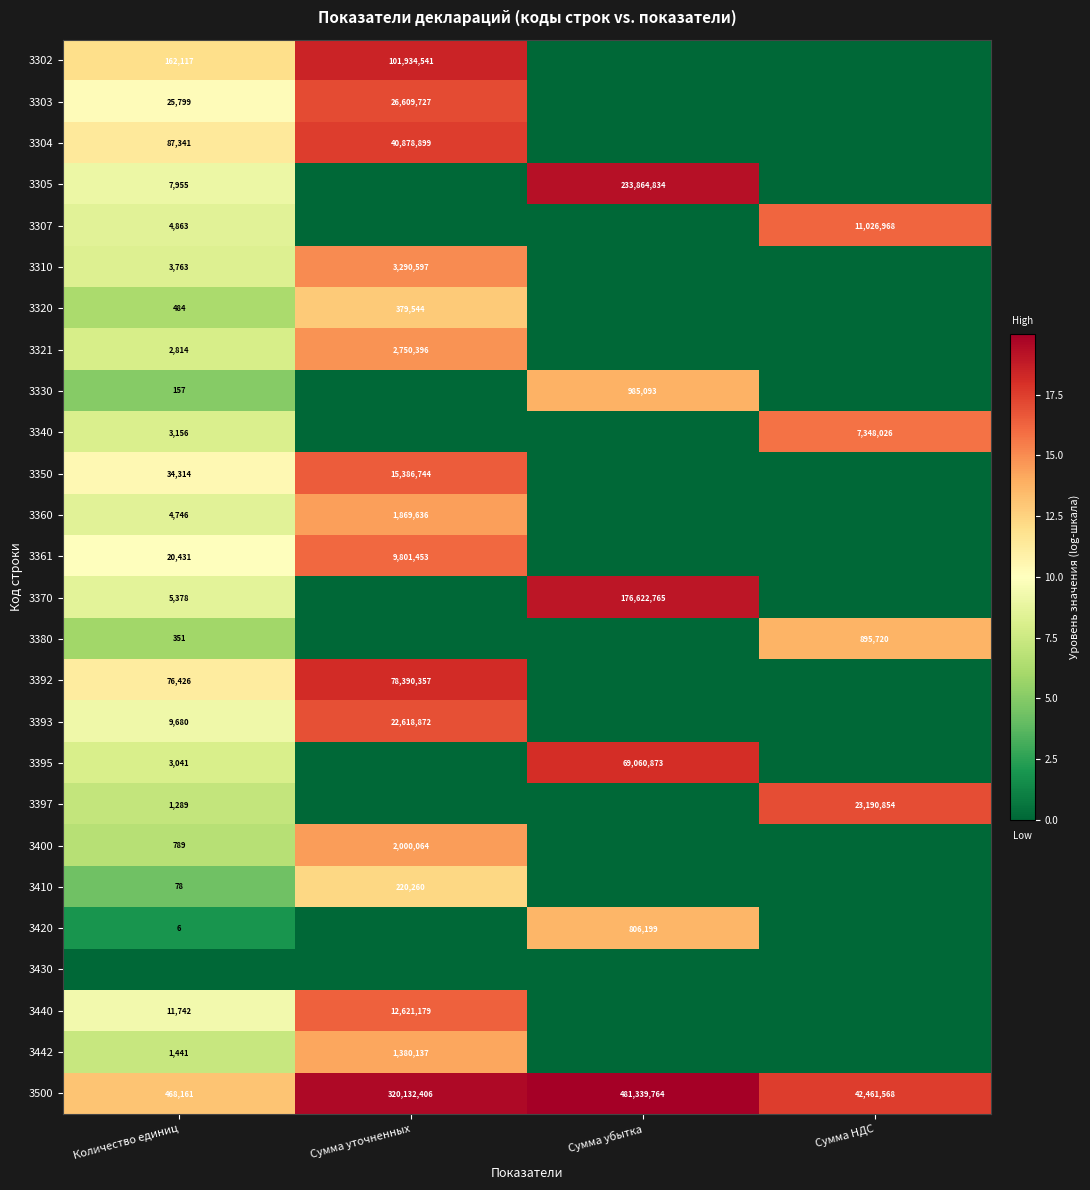

True or false: 3360 has a value of 4746 at Количество единиц.

True